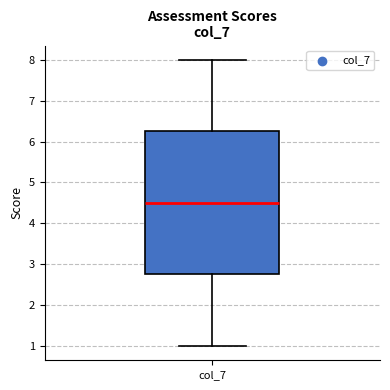

Transcribe this box plot: give where the median line is, the range the box spans, and where the two whiskers end, as read against the y-axis. The values are not printed on the chart, so give them approximately, as read against the axis.

median 4.5, box 2.8 to 6.3, whiskers 1.0 to 8.0